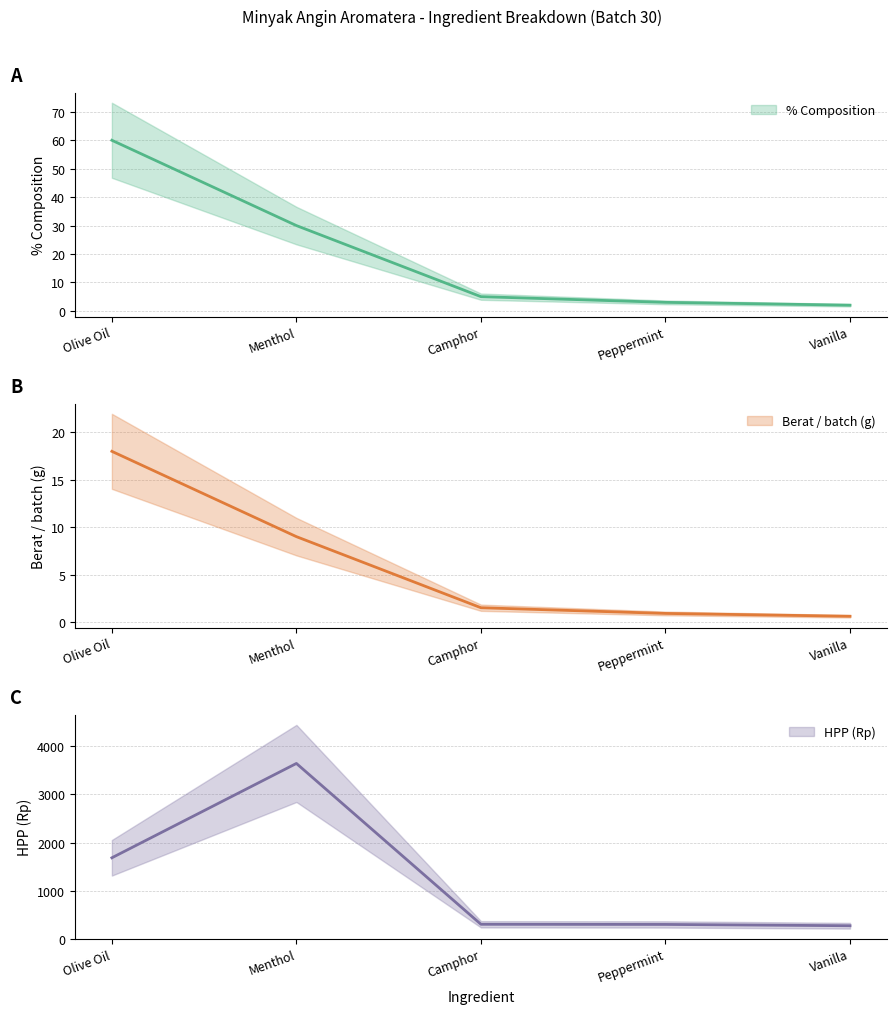

Does the chart display data point markers on the line(s)?

No